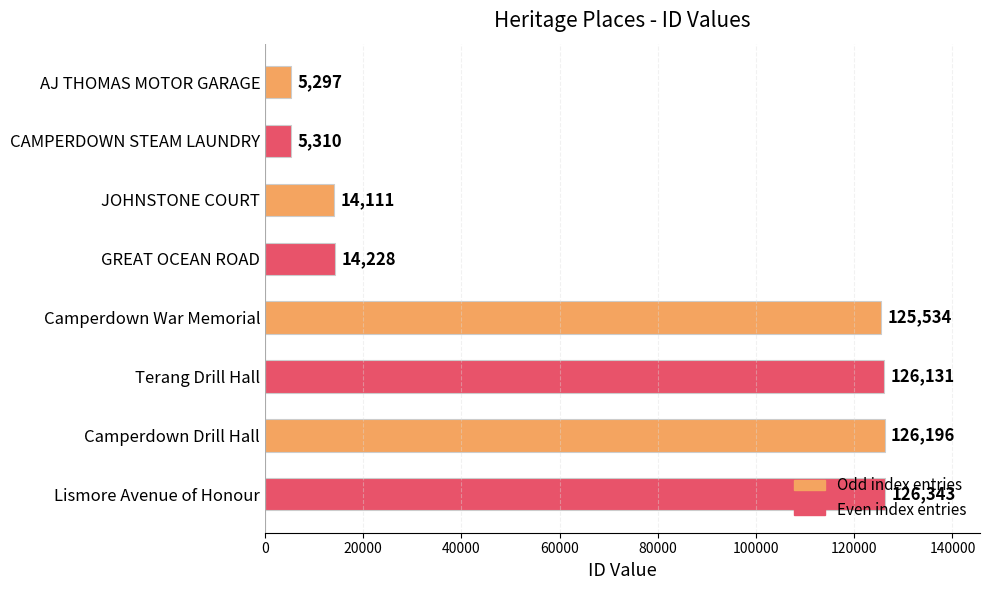

How many distinct data groups are displayed?

1